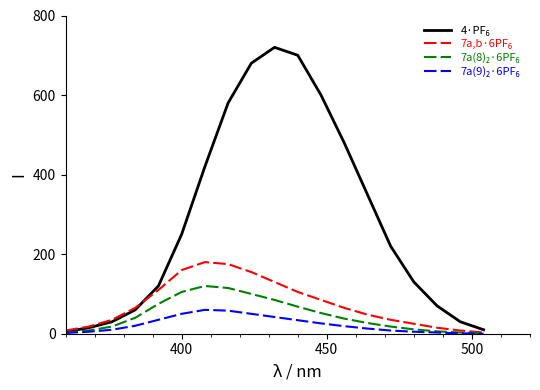

What is the maximum value shown in the chart?

720